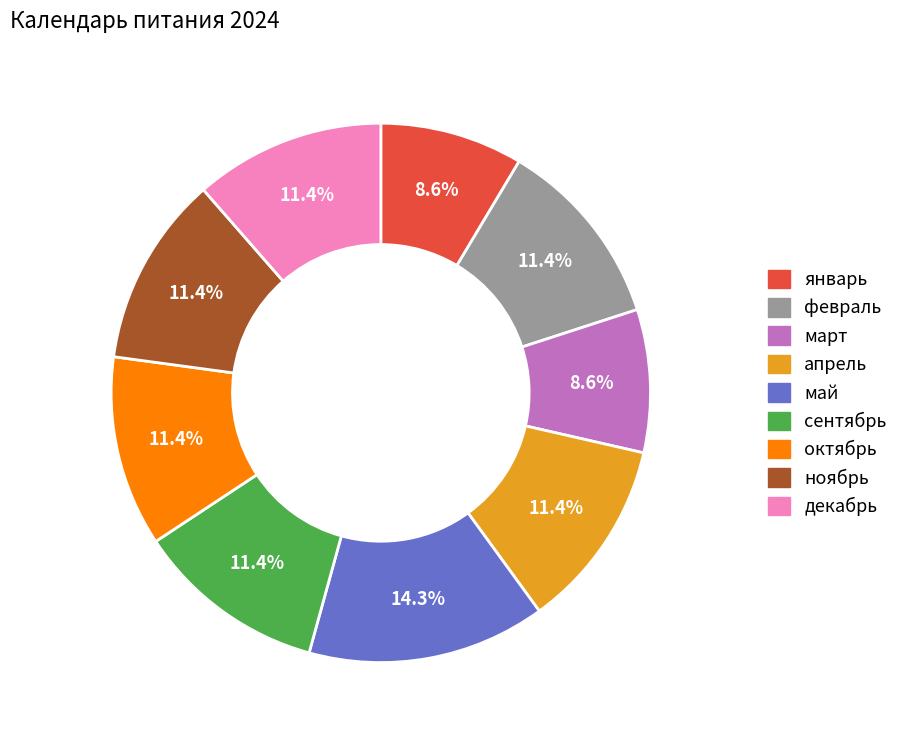

Combined, do апрель and февраль account for over 50%?

No